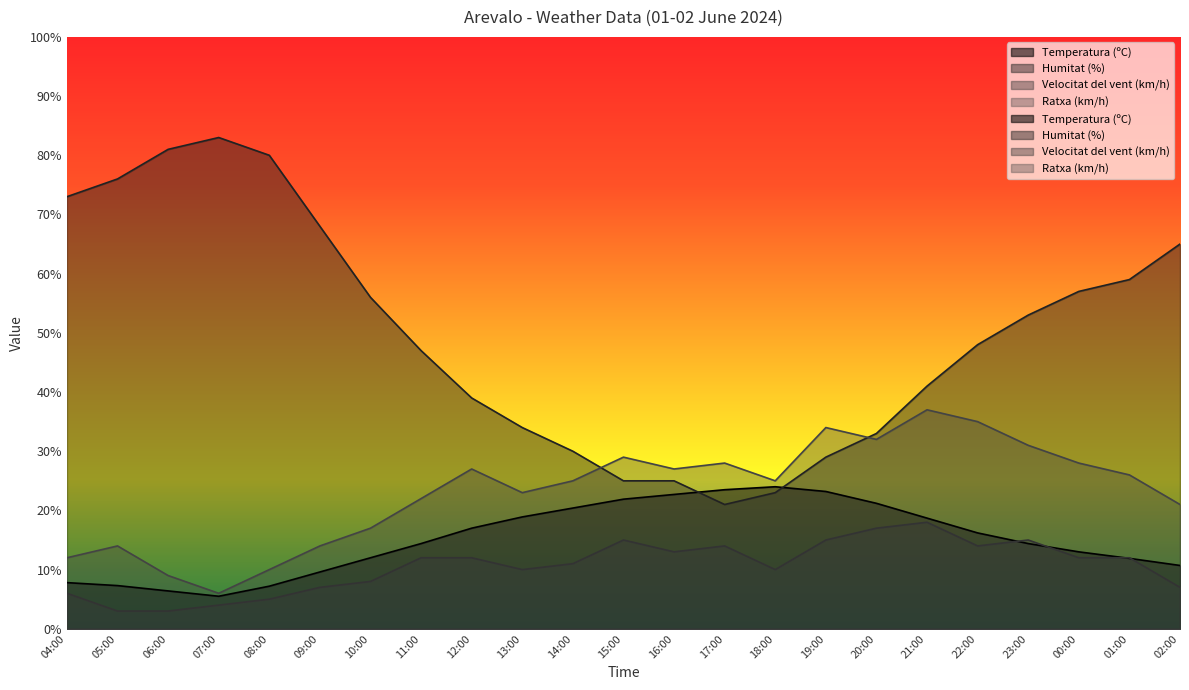

Is the value of Ratxa (km/h) at 20:00 greater than the value of Humitat (%) at 22:00?

No